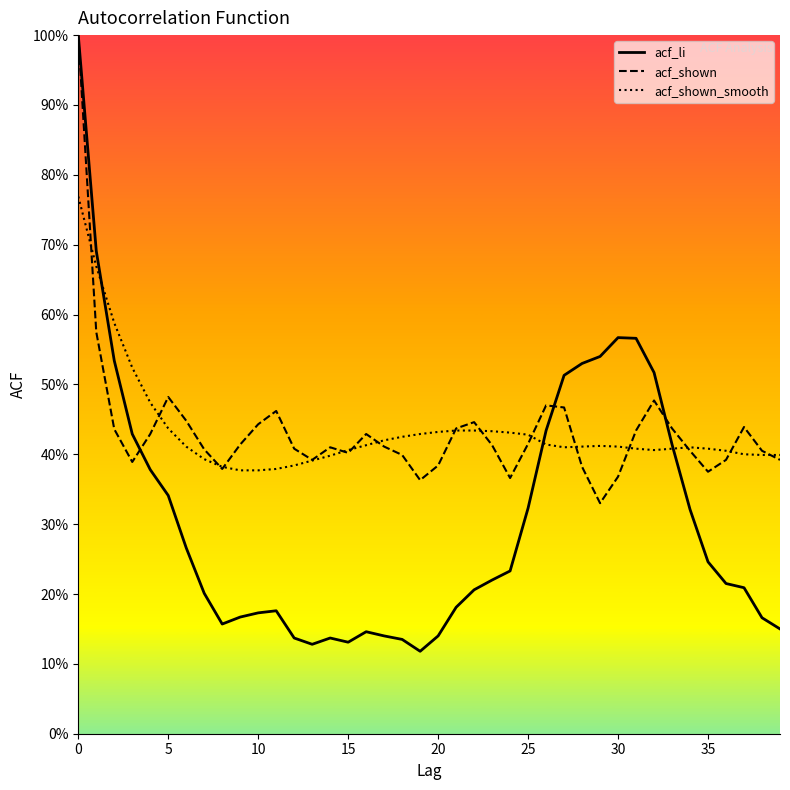

Rank the series at 33 from lowest to highest value.

acf_shown_smooth, acf_li, acf_shown